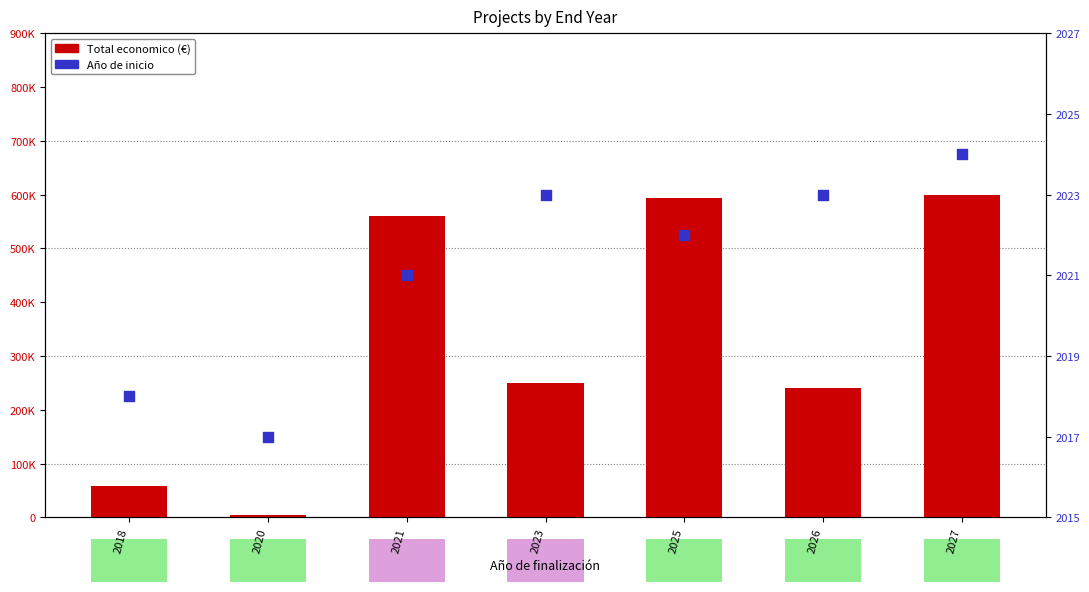

Which series has the largest Y range (max minus min)?

Total economico